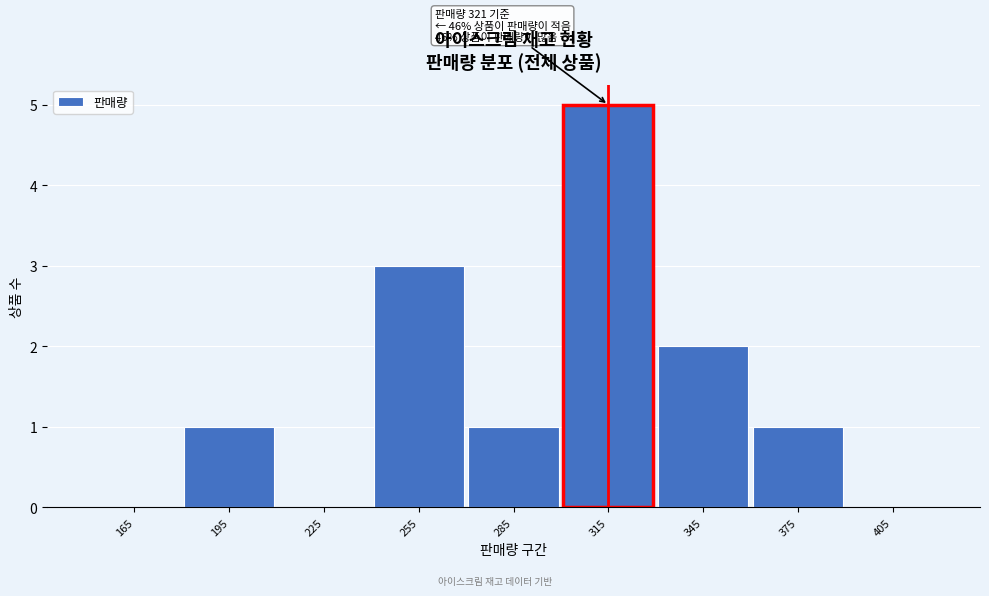

Which range on the x-axis has the tallest bar?

300 to 330